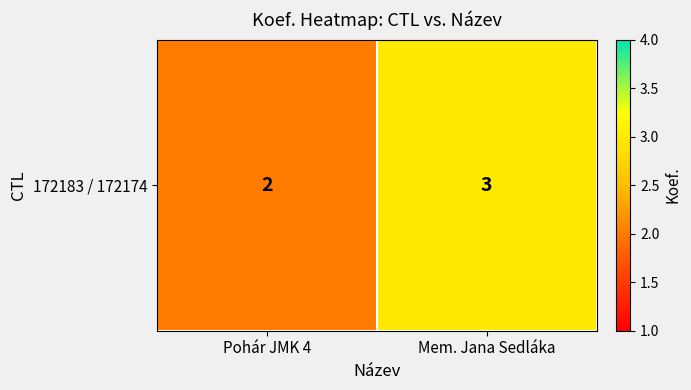

What is the change in value from Pohár JMK 4 to Mem. Jana Sedláka?

+1